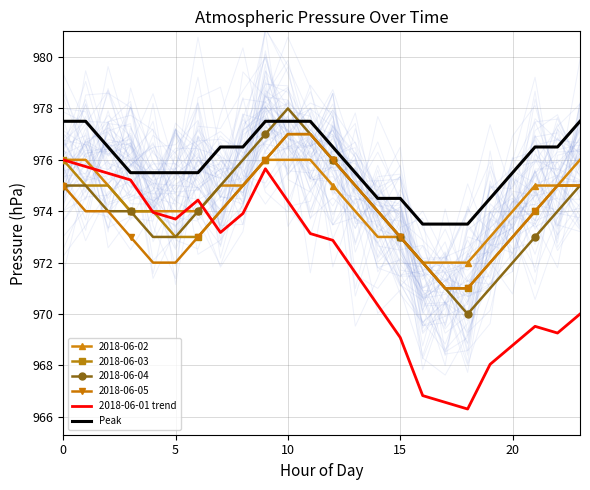

At which label is 2018-06-01 trend closest to 971?

13